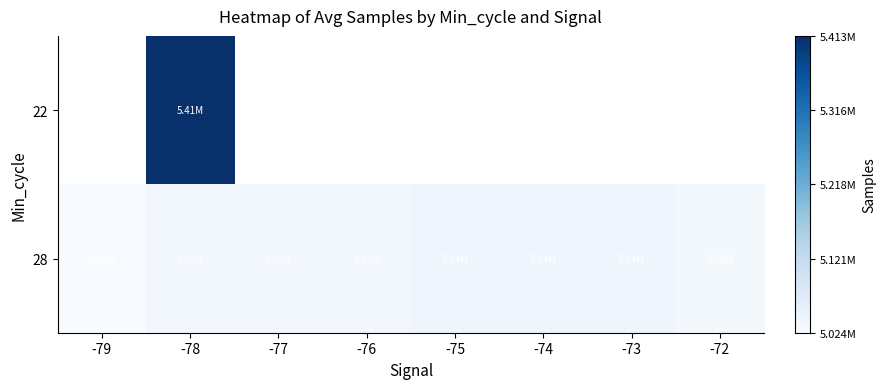

What is the minimum value shown in the chart?

5024137.0